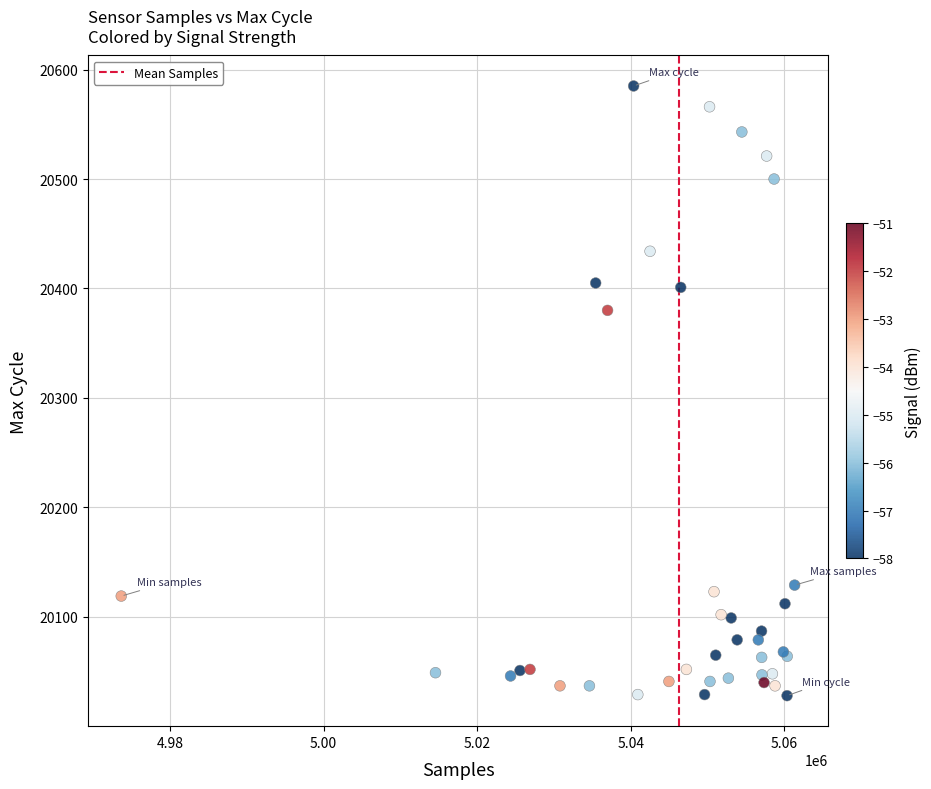

What Y value in the scatter plot is closest to 20306?

20380